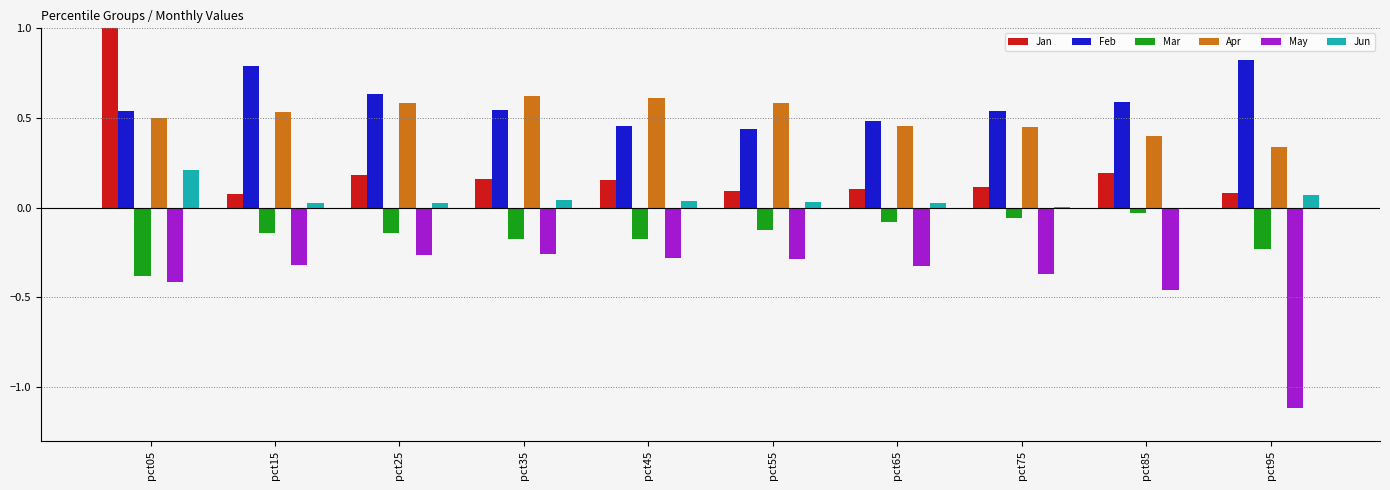

Count the Feb values in the range 0 to 1.

10